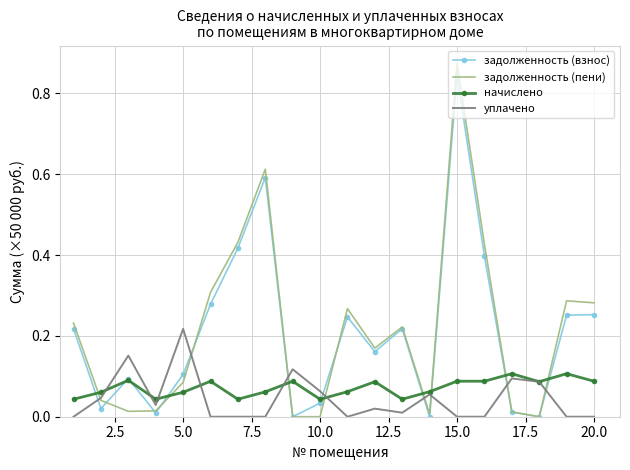

Which series has the largest range (max minus min)?

задолженность (пени)